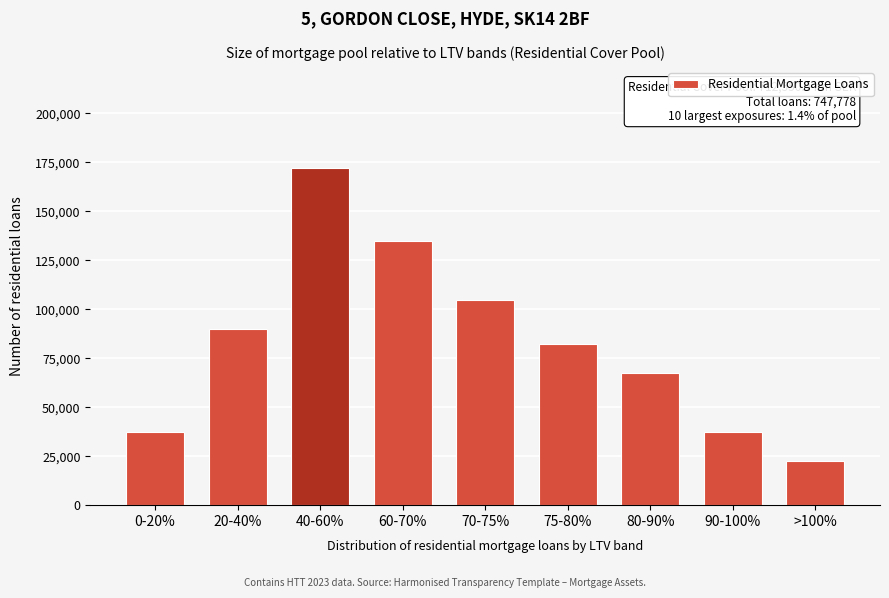

Reading left to right, list all the values displayed in this chart.

0-20%=37389	20-40%=89733	40-60%=171989	60-70%=134600	70-75%=104689	75-80%=82256	80-90%=67300	90-100%=37389	>100%=22433